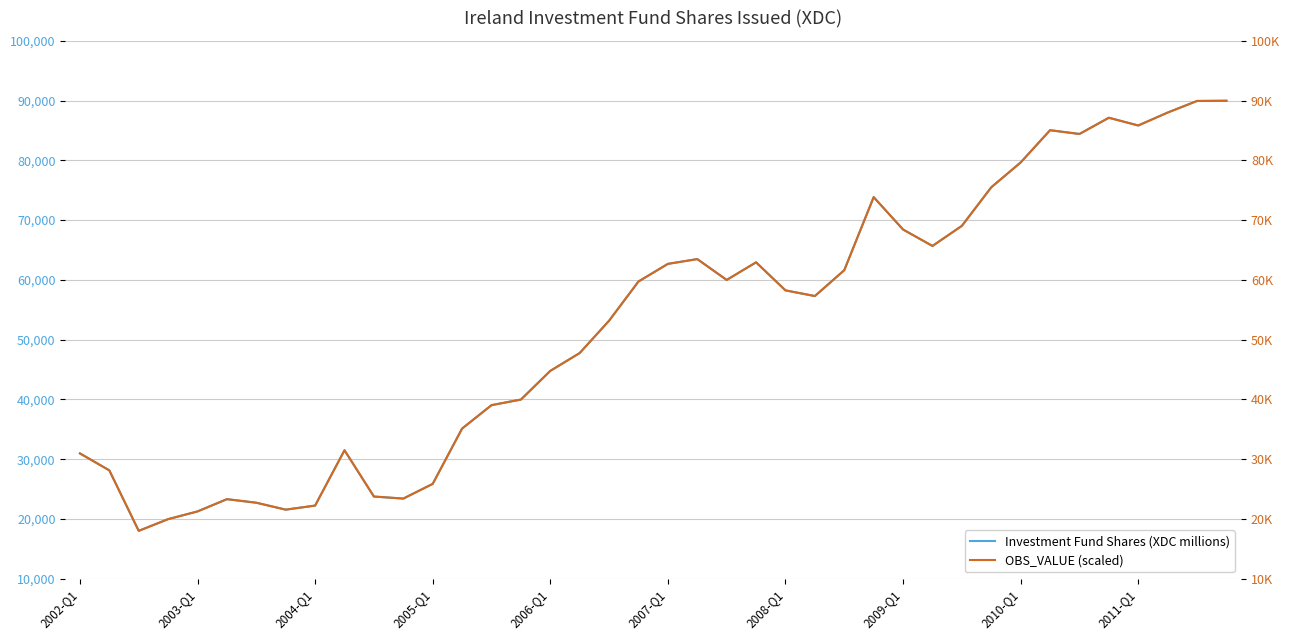

What is the approximate value of Investment Fund Shares (XDC millions) at 2009-Q1, to the nearest 10?

68420